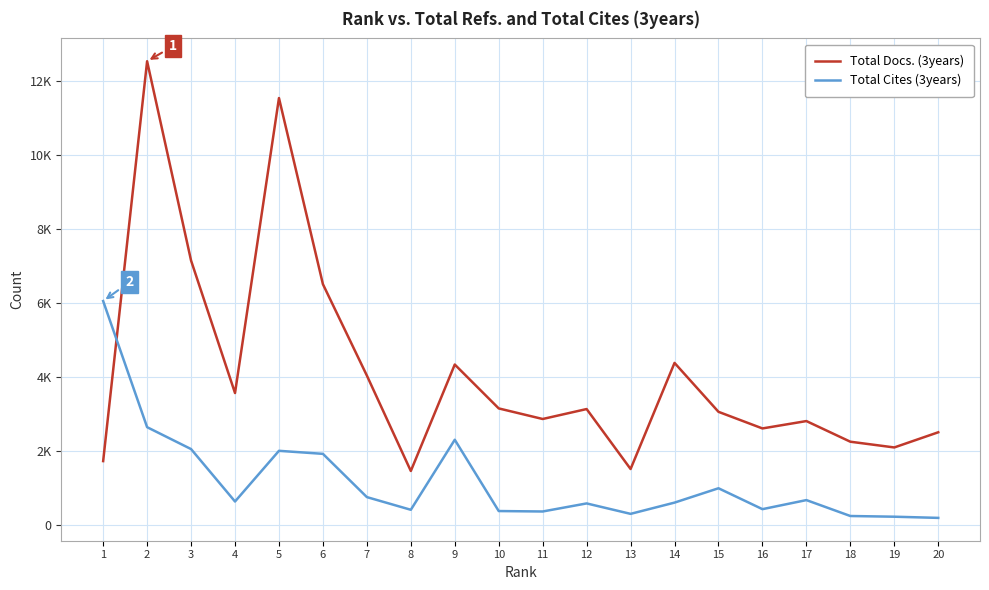

Rank the series by their average value, from lowest to highest.

Total Cites (3years), Total Docs. (3years)